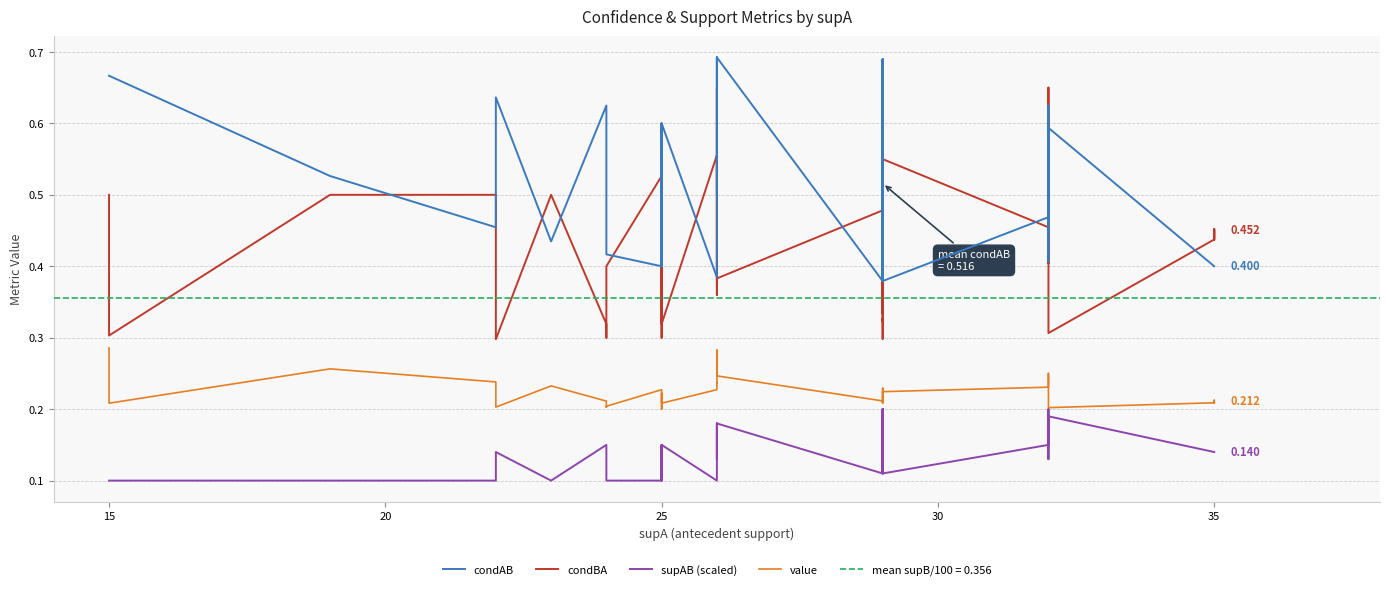

Is the value of supAB (scaled) at 11 greater than the value of value at 27?

No